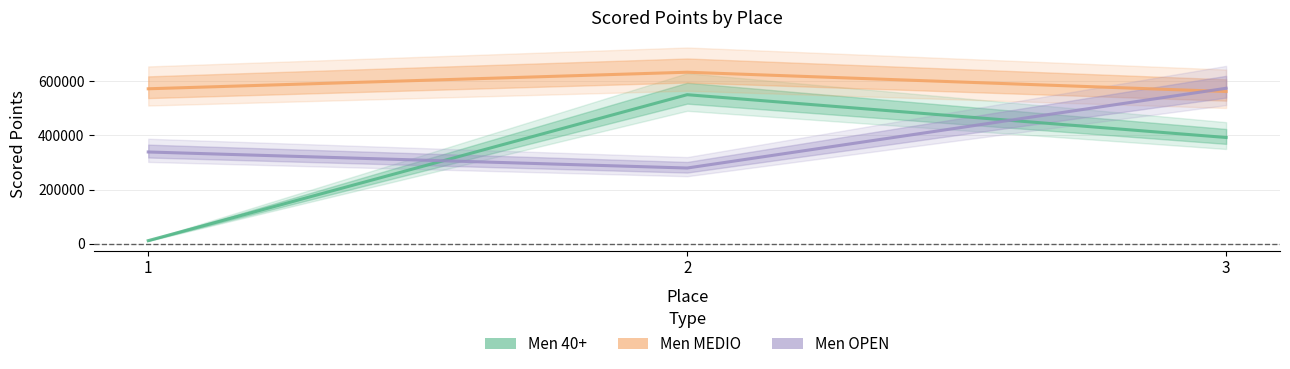

What is the sum of the Men OPEN values at 2 and 1?

618361